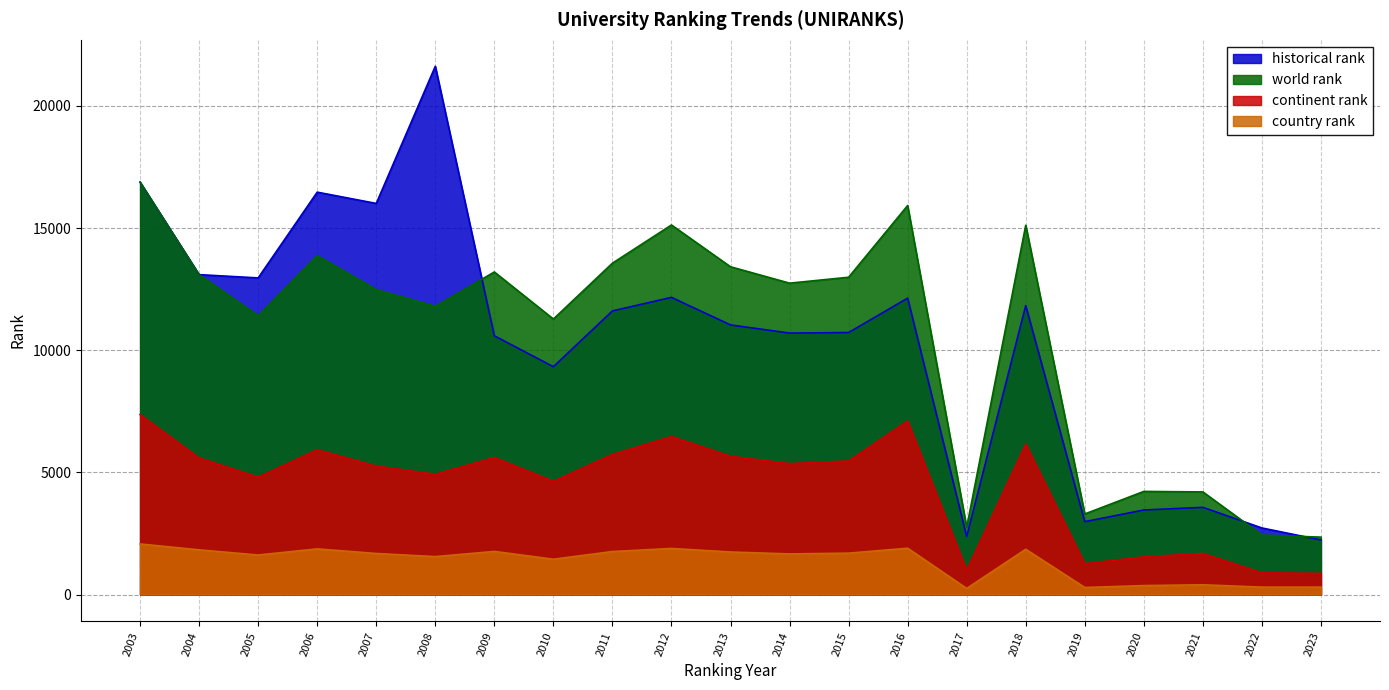

Reading left to right, transcribe all the data shown in this chart.

world rank: 2003=16881	2004=13093	2005=11408	2006=13873	2007=12479	2008=11795	2009=13202	2010=11275	2011=13562	2012=15125	2013=13415	2014=12744	2015=12986	2016=15922	2017=2748	2018=15115	2019=3297	2020=4220	2021=4199	2022=2436	2023=2348
continent rank: 2003=7363	2004=5591	2005=4804	2006=5929	2007=5258	2008=4924	2009=5608	2010=4634	2011=5735	2012=6466	2013=5659	2014=5357	2015=5468	2016=7105	2017=995	2018=6159	2019=1259	2020=1543	2021=1681	2022=890	2023=866
country rank: 2003=2069	2004=1828	2005=1617	2006=1867	2007=1680	2008=1551	2009=1764	2010=1444	2011=1759	2012=1885	2013=1740	2014=1662	2015=1693	2016=1895	2017=248	2018=1852	2019=287	2020=366	2021=398	2022=302	2023=302
historical rank: 2003=16881	2004=13093	2005=12959	2006=16469	2007=16007	2008=21622	2009=10589	2010=9324	2011=11608	2012=12162	2013=11034	2014=10701	2015=10723	2016=12131	2017=2374	2018=11826	2019=2982	2020=3460	2021=3568	2022=2724	2023=2232